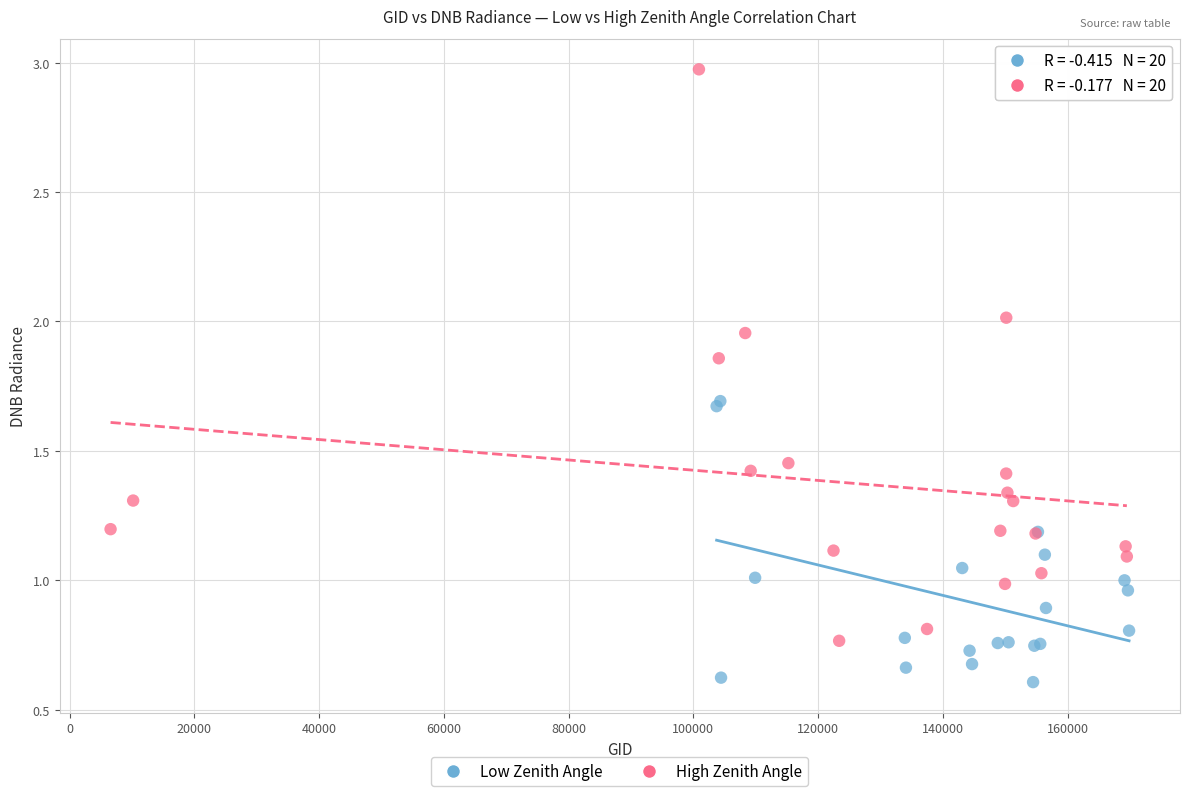

Which series has the widest spread of Y values?

High Zenith Angle